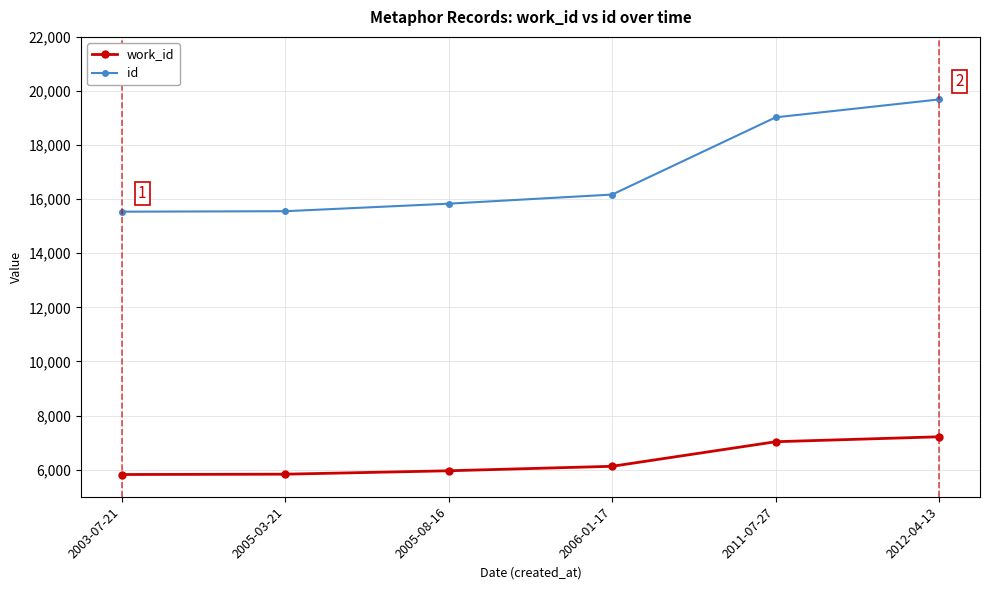

What is the total value across all series at 2012-04-13?

26905